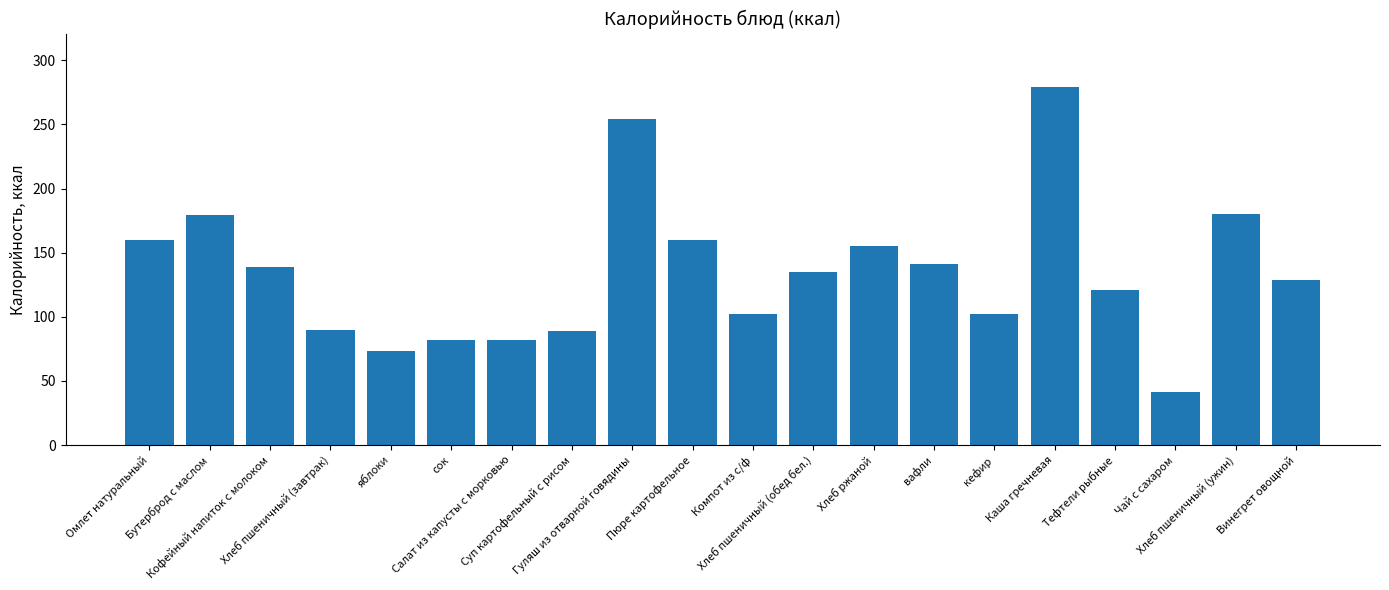

What is the smallest value displayed?

41